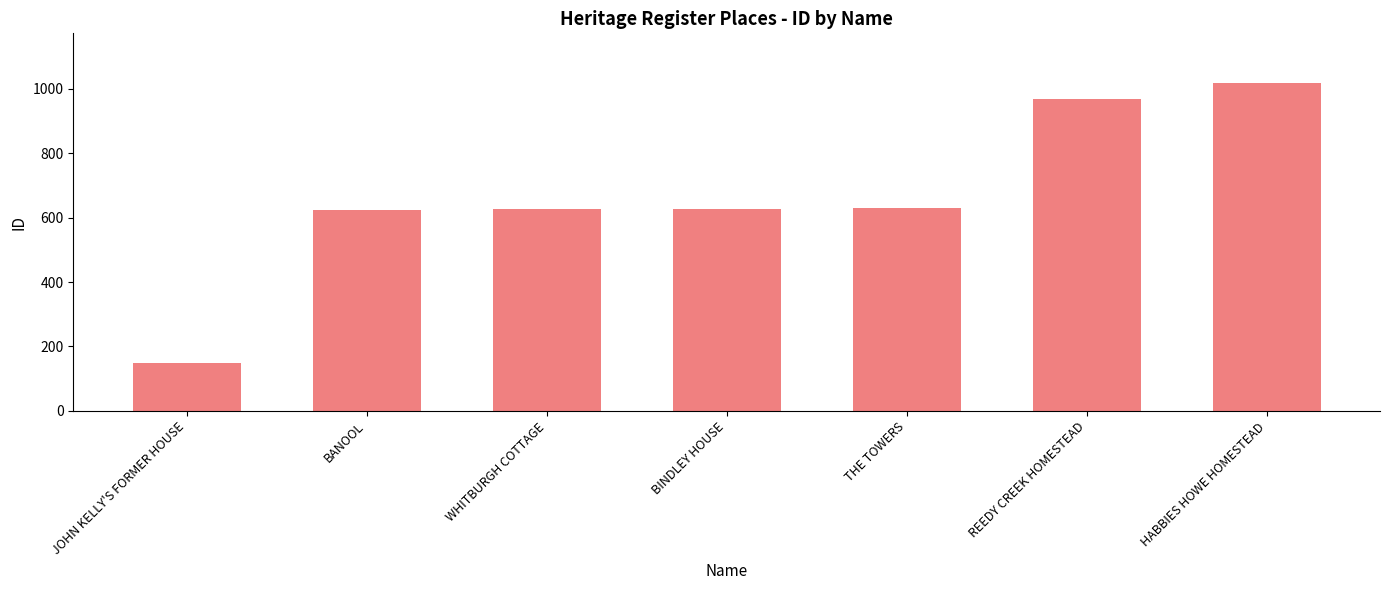

What is the value of the 2nd bar from the left?

625